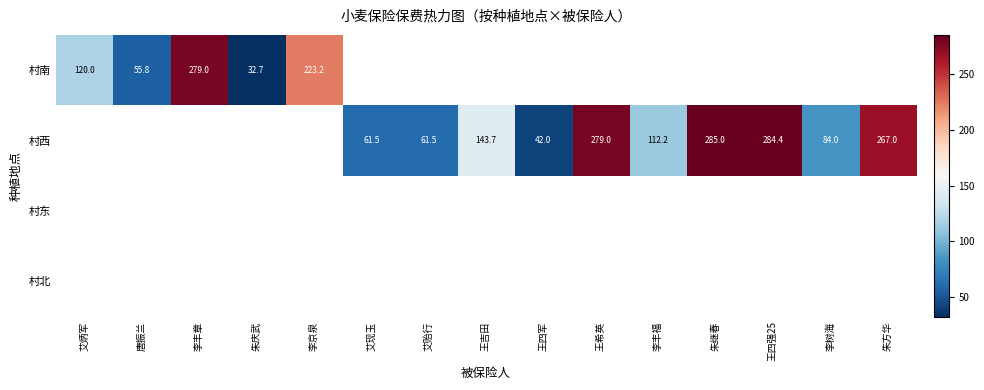

Which category has the highest value across all series?

朱继春